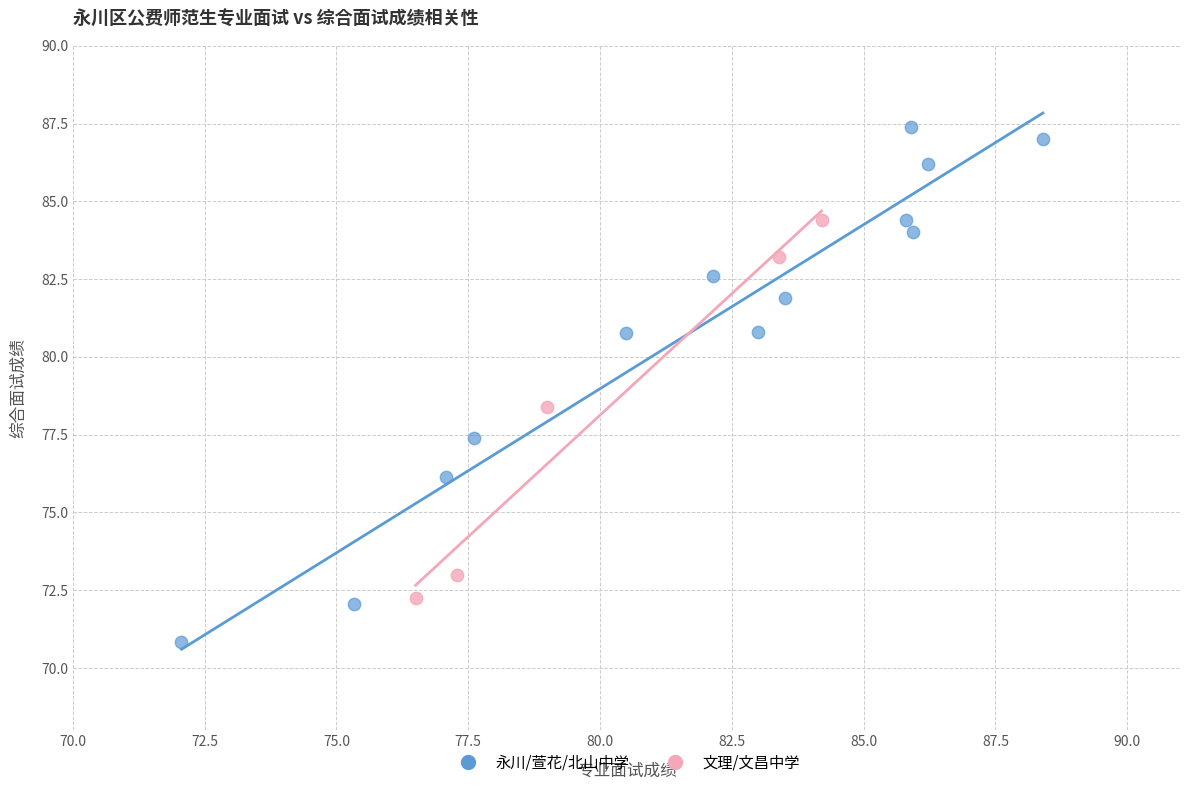

What are all the series names shown in the legend?

永川/萱花/北山中学, 文理/文昌中学